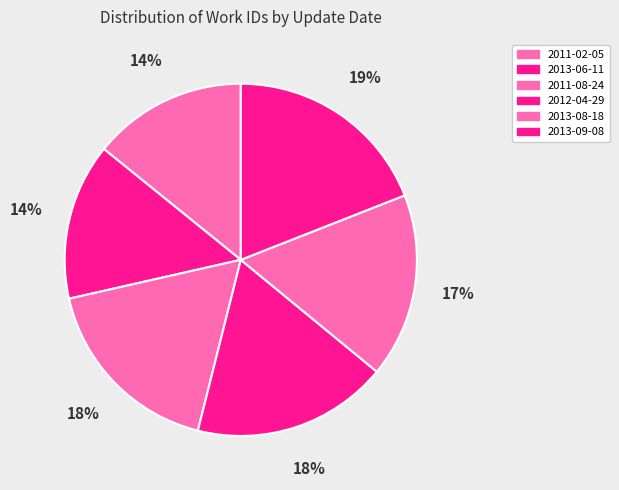

How many segments does this pie chart have?

6